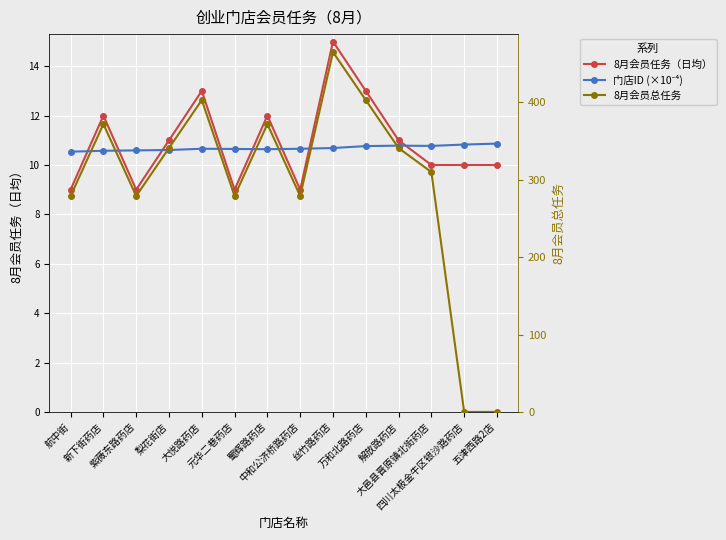

What is the difference between the second highest and second lowest values in the 门店ID (×10⁻⁴) series?

0.3